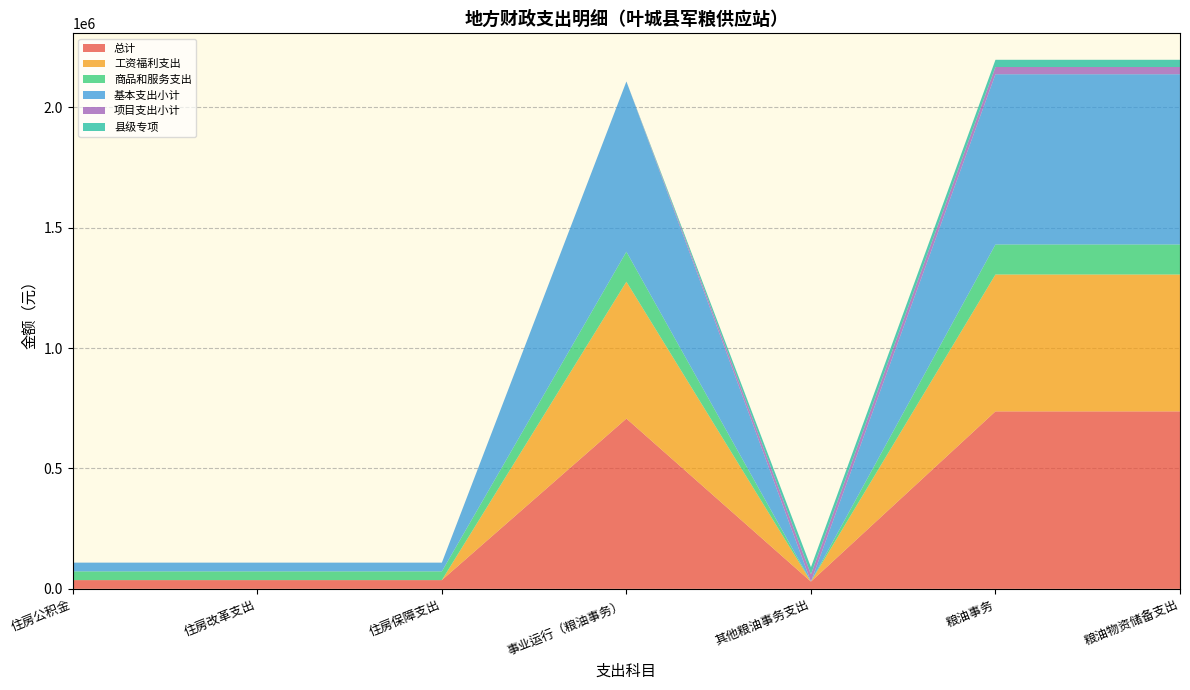

Reading right to left, what are all the values shown in this chart?

总计: 737071.6	737071.6	30000.0	707071.6	36280.8	36280.8	36280.8
工资福利支出: 568367.6	568367.6	0.0	568367.6	0.0	0.0	0.0
商品和服务支出: 124704.0	124704.0	0.0	124704.0	36280.8	36280.8	36280.8
基本支出小计: 707071.6	707071.6	0.0	707071.6	36280.8	36280.8	36280.8
项目支出小计: 30000.0	30000.0	30000.0	0.0	0.0	0.0	0.0
县级专项: 30000.0	30000.0	30000.0	0.0	0.0	0.0	0.0